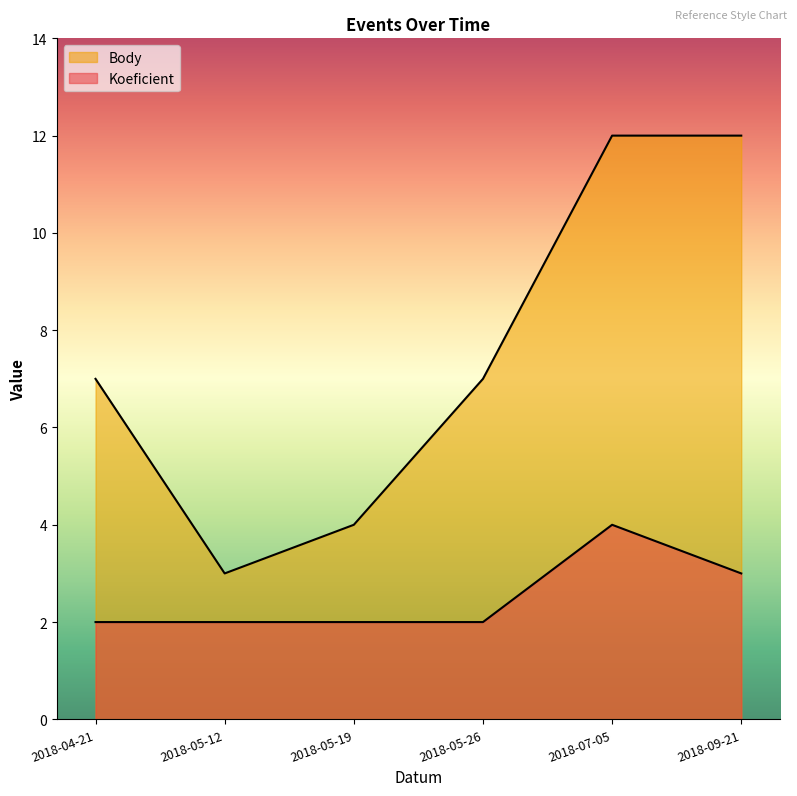

What is the value of the Body point at the 4th from the left?

7